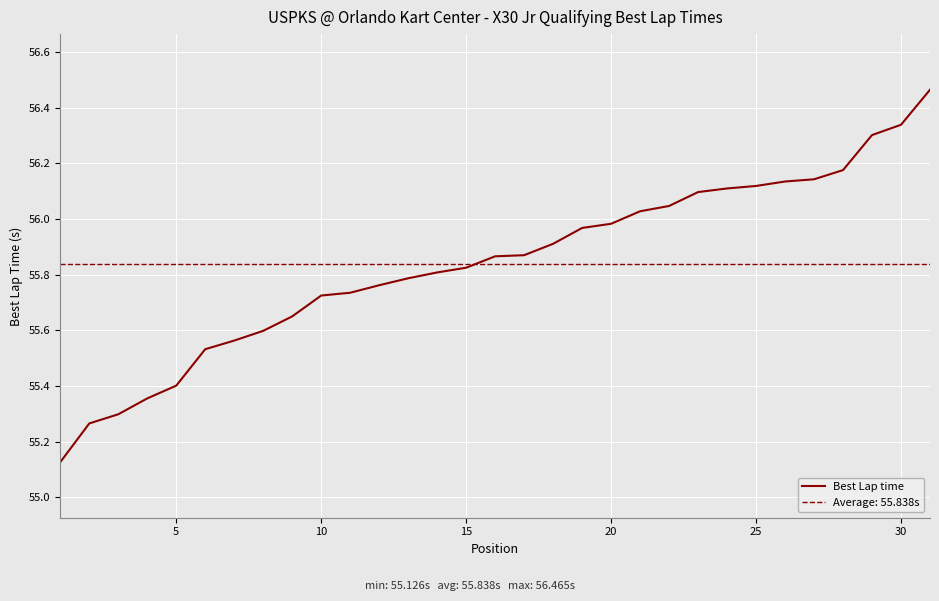

The Best Lap time series shows 87.8 at 20. True or false?

False